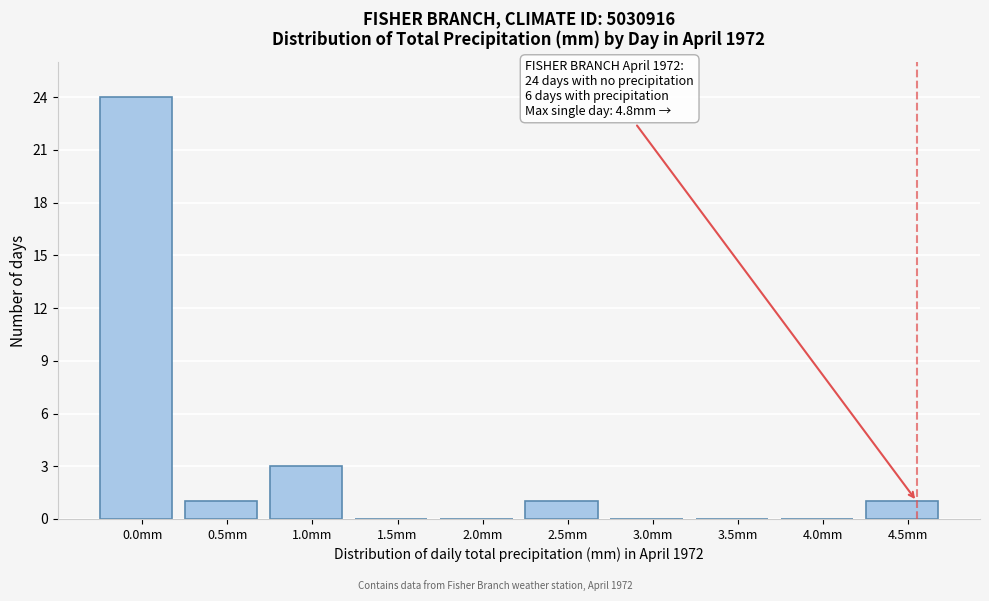

What is the change in value from 0.0mm to 2.0mm?

-24